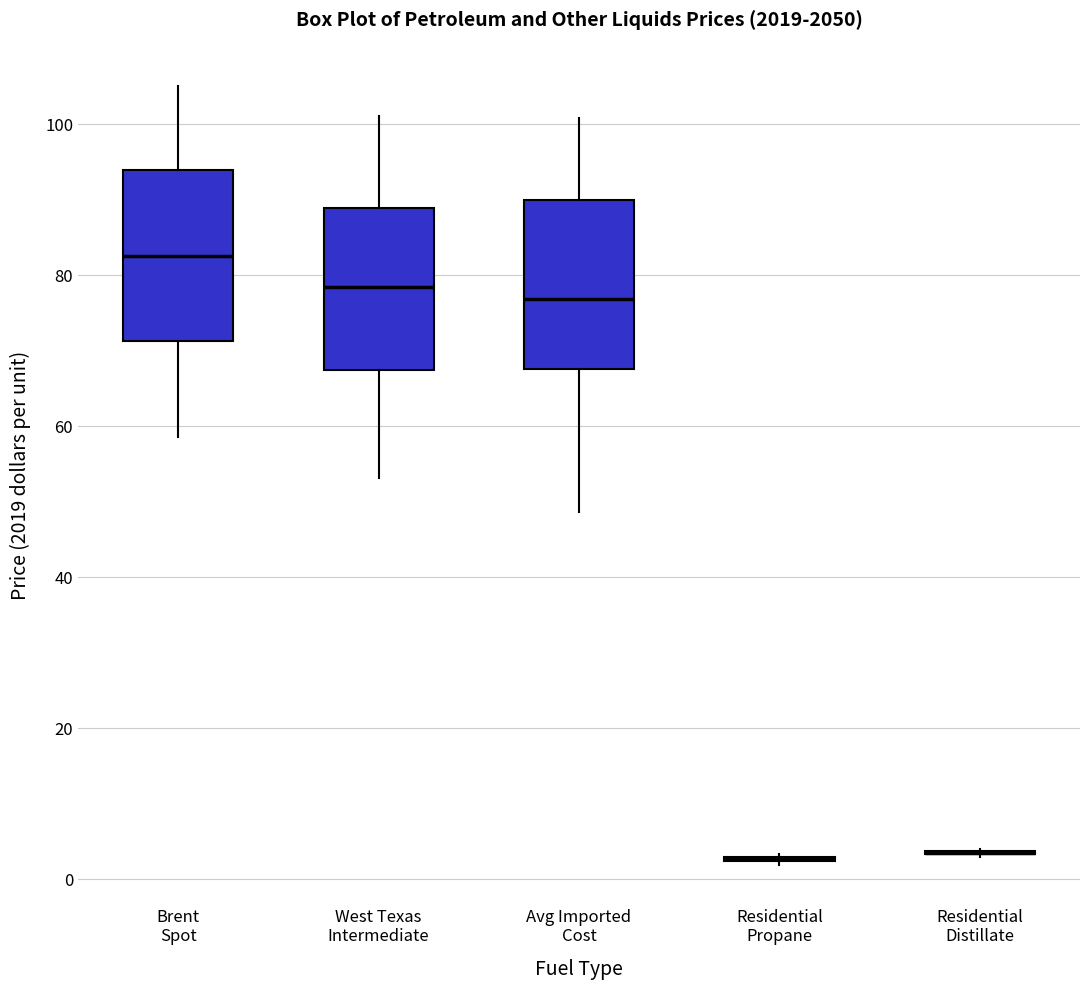

Where does the median line of the box for Avg Imported Cost sit on the y-axis? The values are not printed on the chart, so give them approximately, as read against the axis.

76